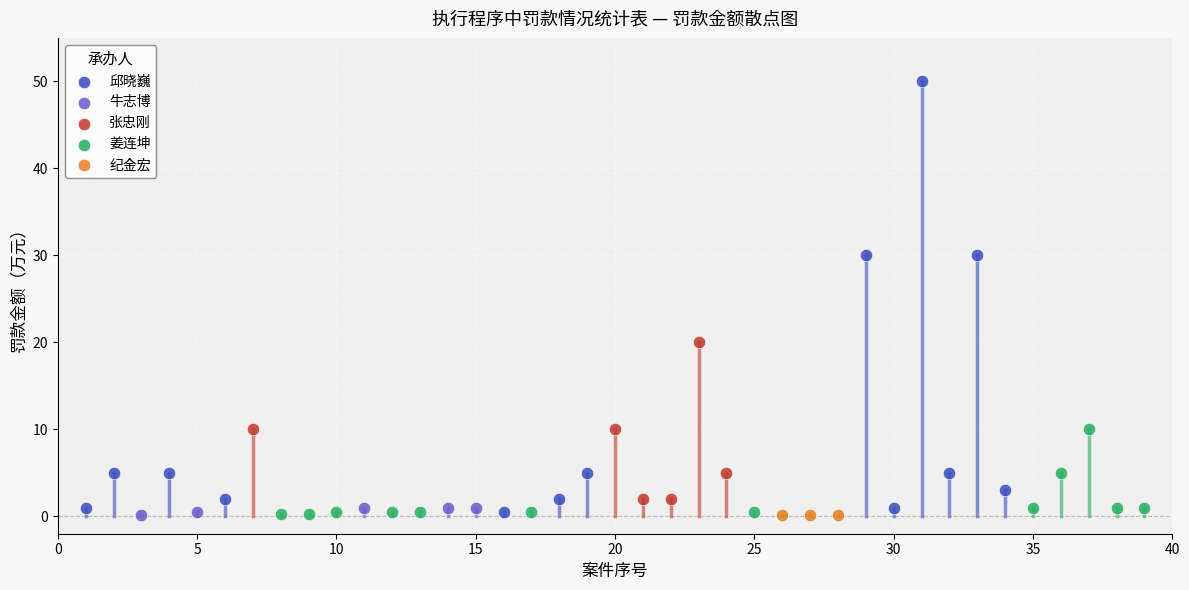

Which series contains the highest Y value?

邱晓巍